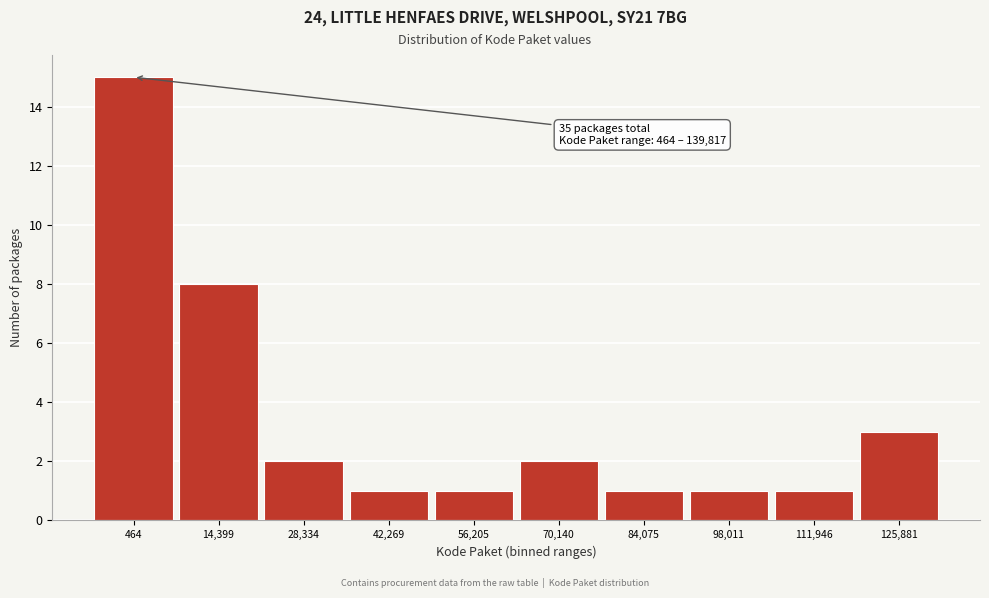

Reading left to right, transcribe all the data shown in this chart.

15	8	2	1	1	2	1	1	1	3